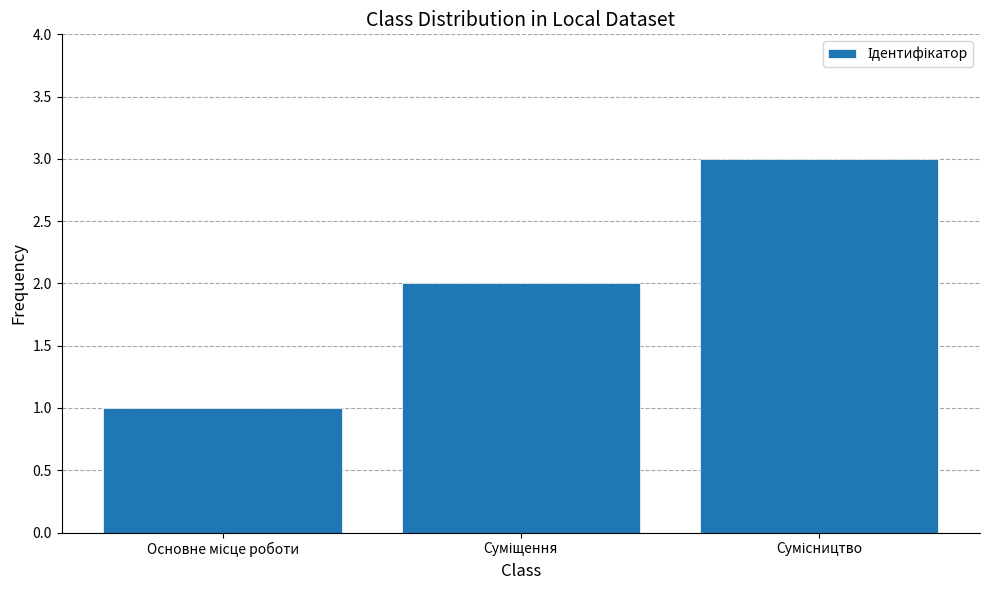

What is the sum of all values?

6